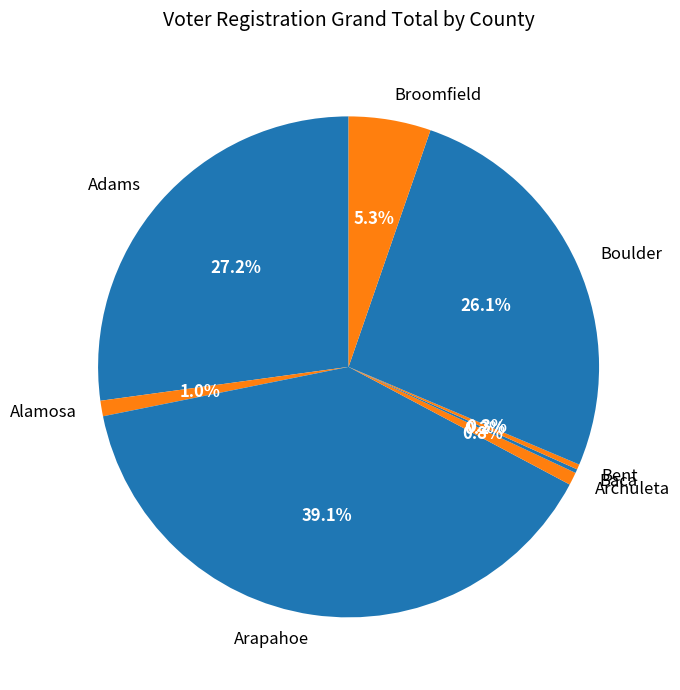

Combined, do Bent and Archuleta account for over 50%?

No